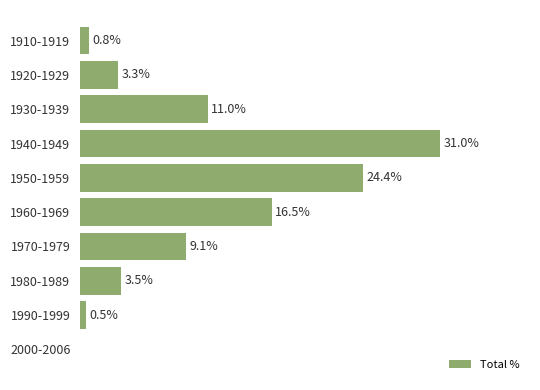

Which has a higher value, 1920-1929 or 1960-1969?

1960-1969